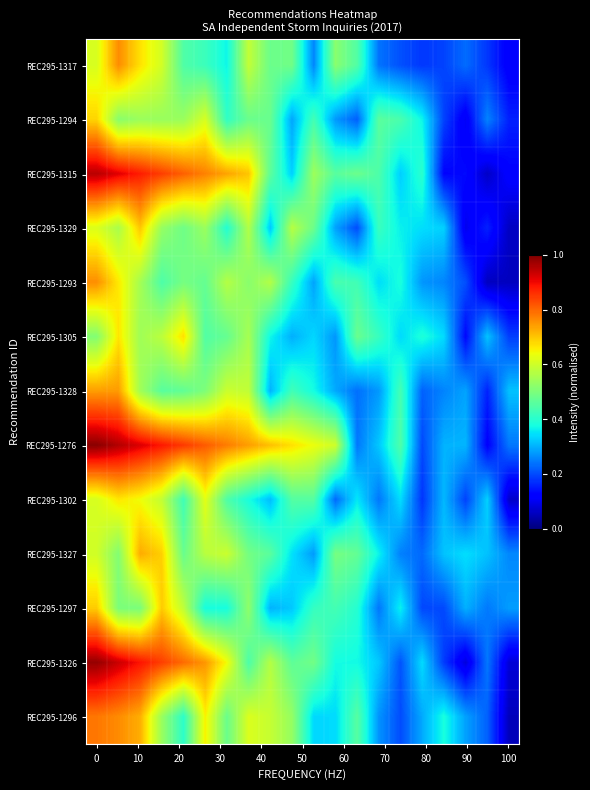

What is the greatest value displayed?

1.0